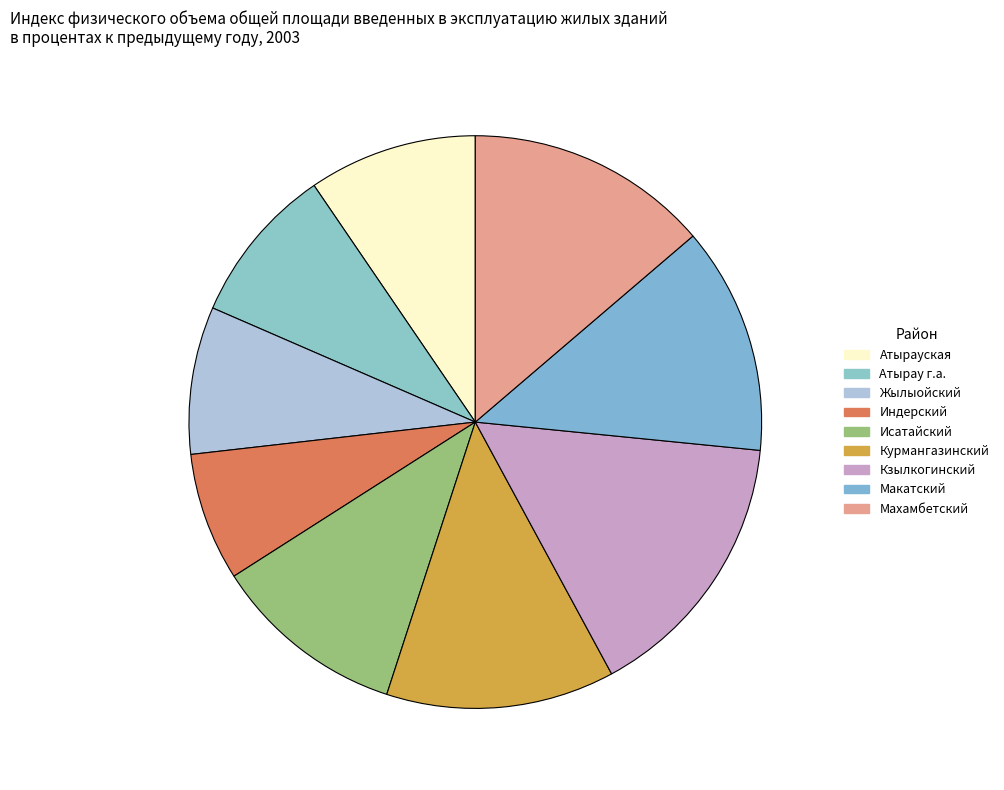

Which category has the smallest portion of the pie?

Индерский